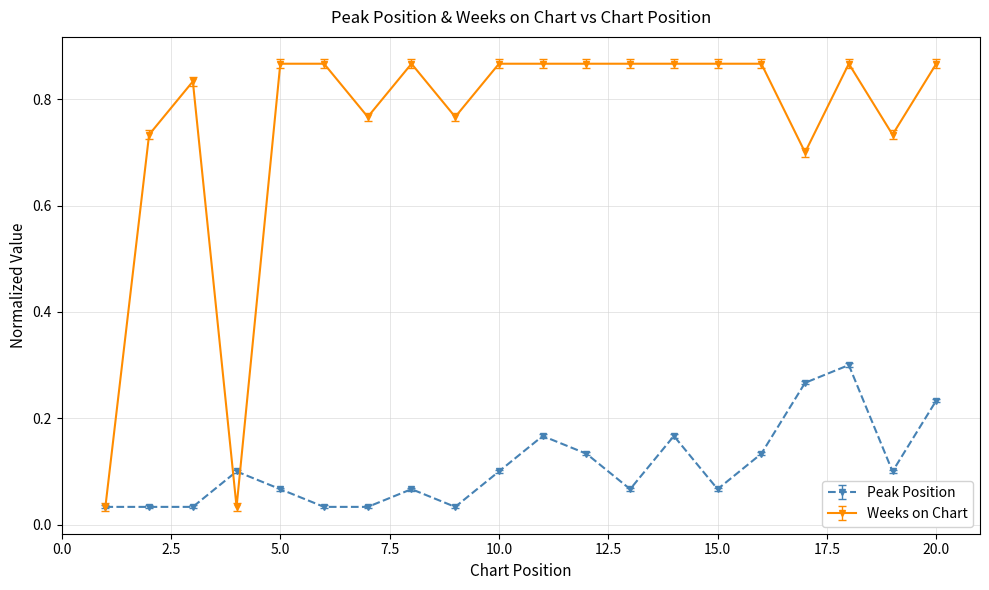

Which series has the largest total across all categories?

Weeks on Chart